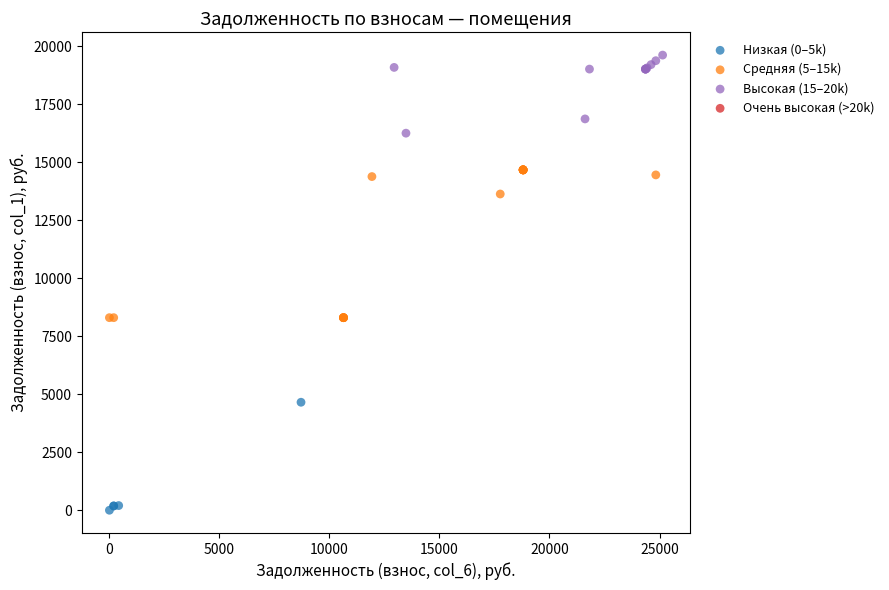

Which series contains the highest Y value?

Высокая (15–20k)